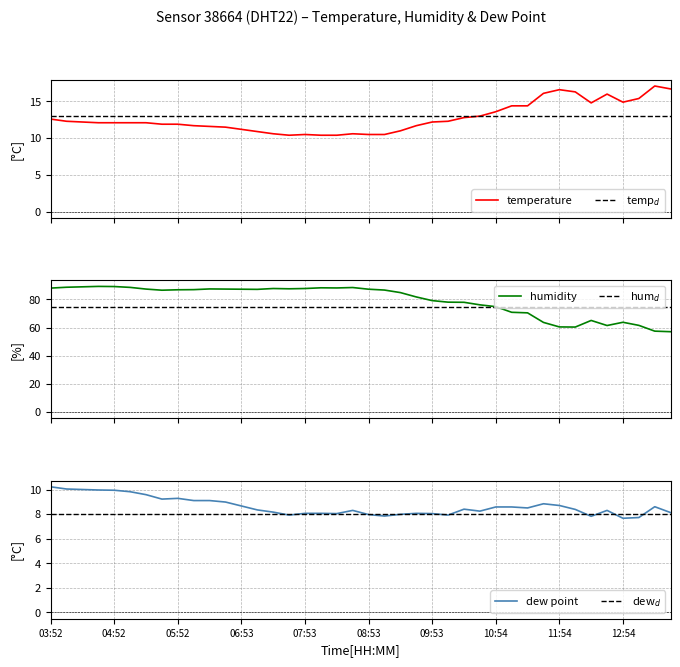

True or false: temp$_d$ has more than 1 interior local peaks.

False